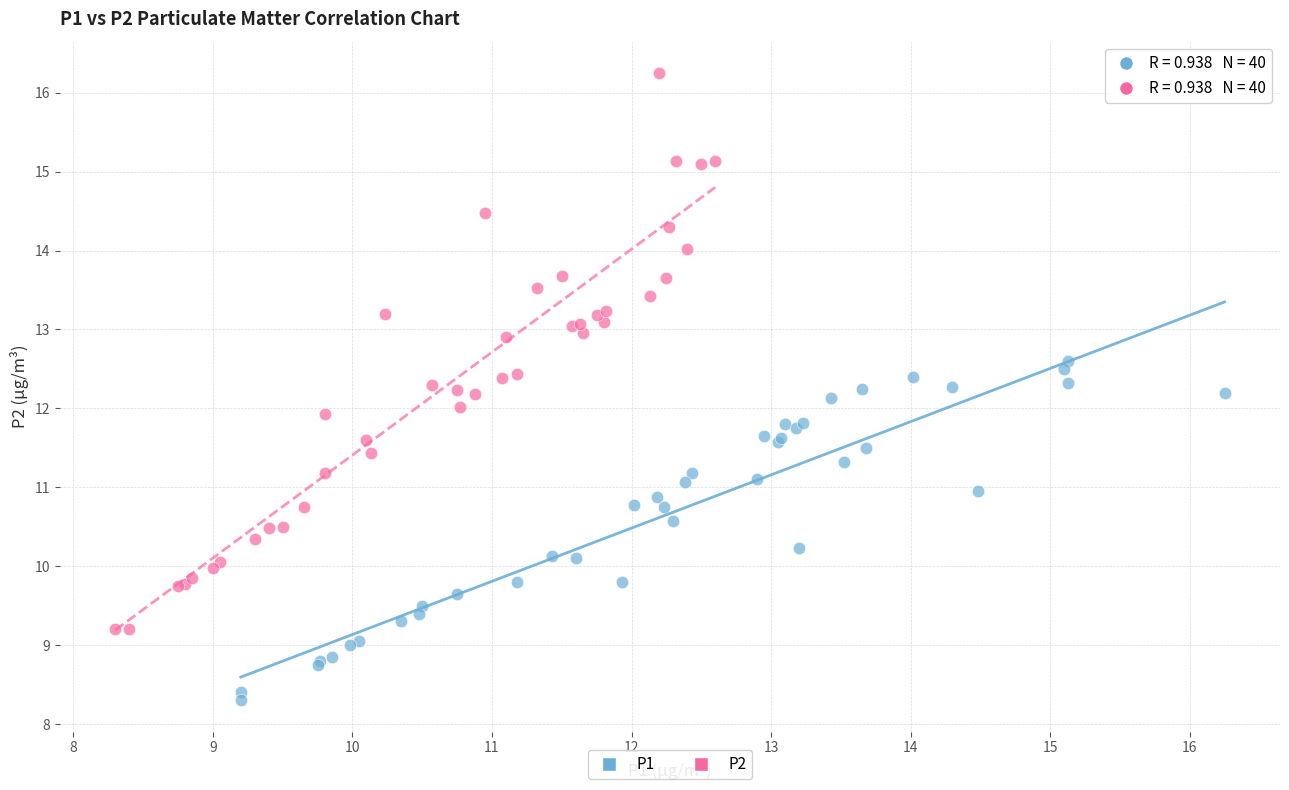

Which series contains the lowest Y value?

P1